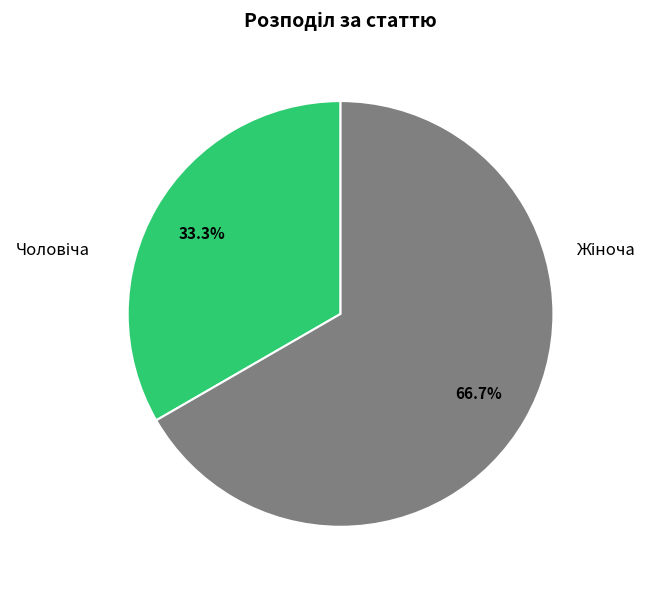

Is there any slice that represents more than half of the pie?

Yes